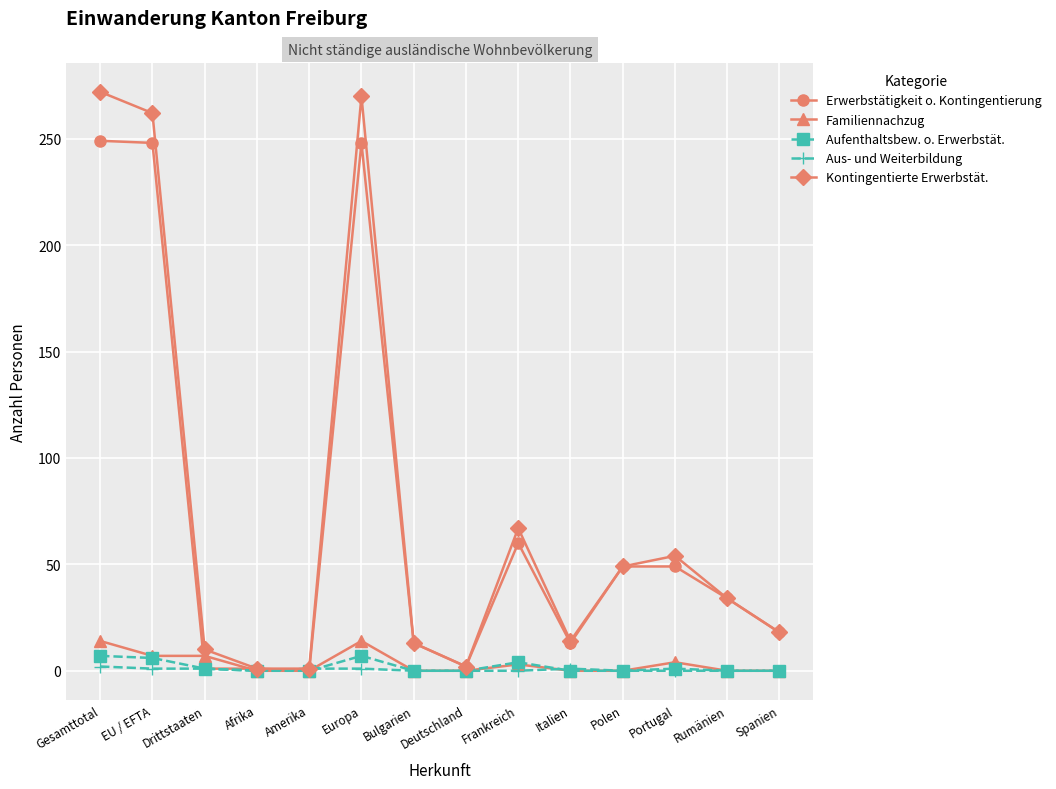

Is it true that Aus- und Weiterbildung equals 0 at Spanien?

True